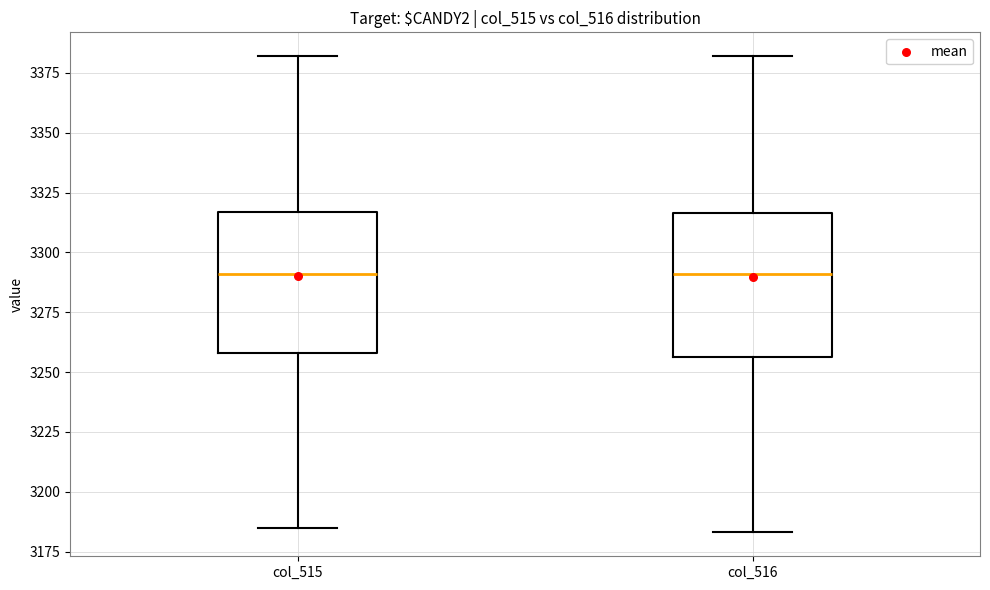

Where is the lower edge of the box for col_515 on the y-axis? The values are not printed on the chart, so give them approximately, as read against the axis.

3260